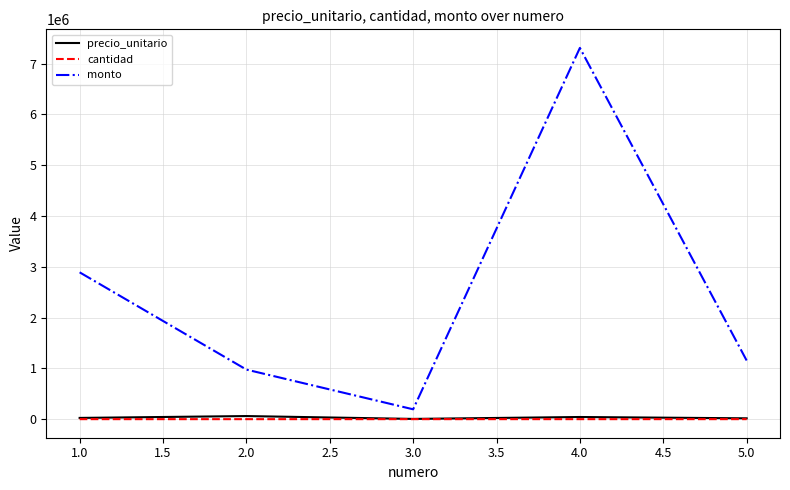

What is the highest value of the monto series?

7310000